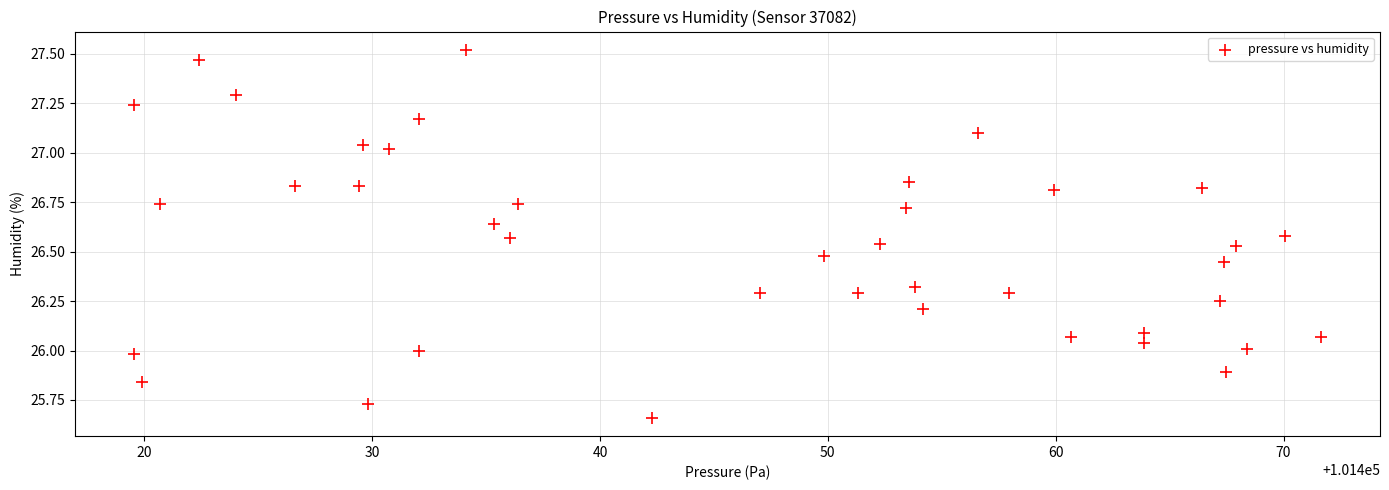

What is the range of X values (max minus min)?

52.1